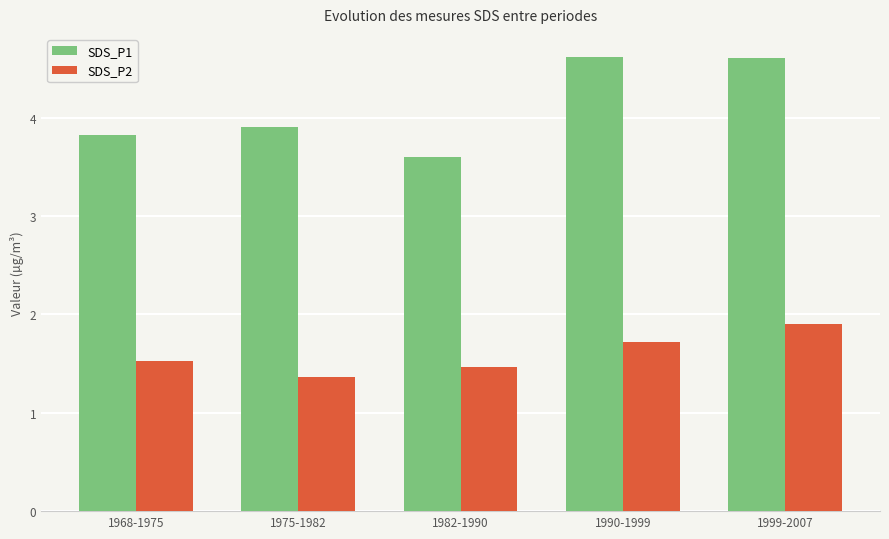

Reading right to left, extract all data points from this chart.

SDS_P1: 4.6	4.6	3.6	3.9	3.8
SDS_P2: 1.9	1.7	1.5	1.4	1.5